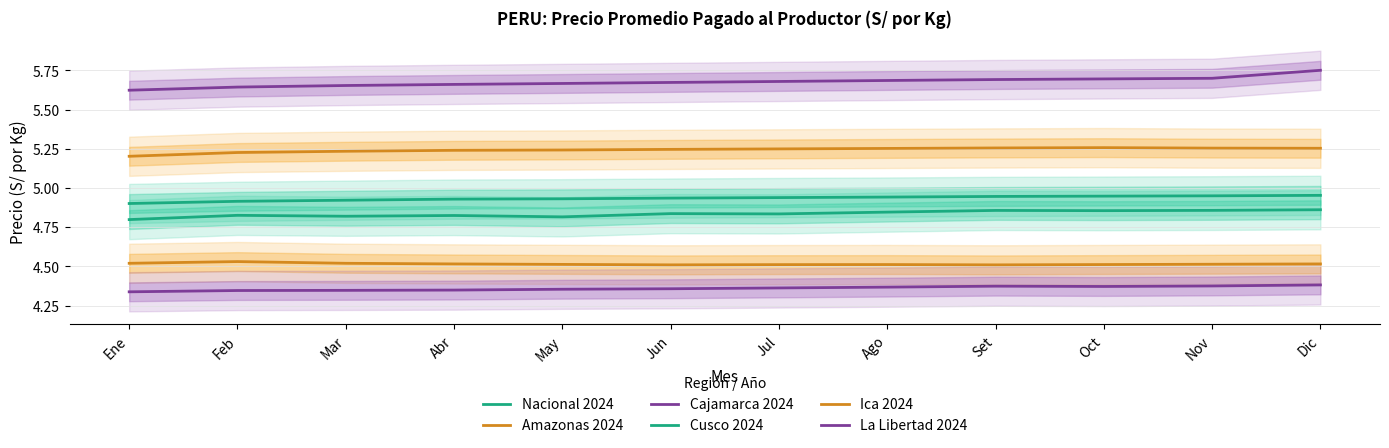

Is the value of Nacional 2024 at Oct greater than the value of La Libertad 2024 at Mar?

No